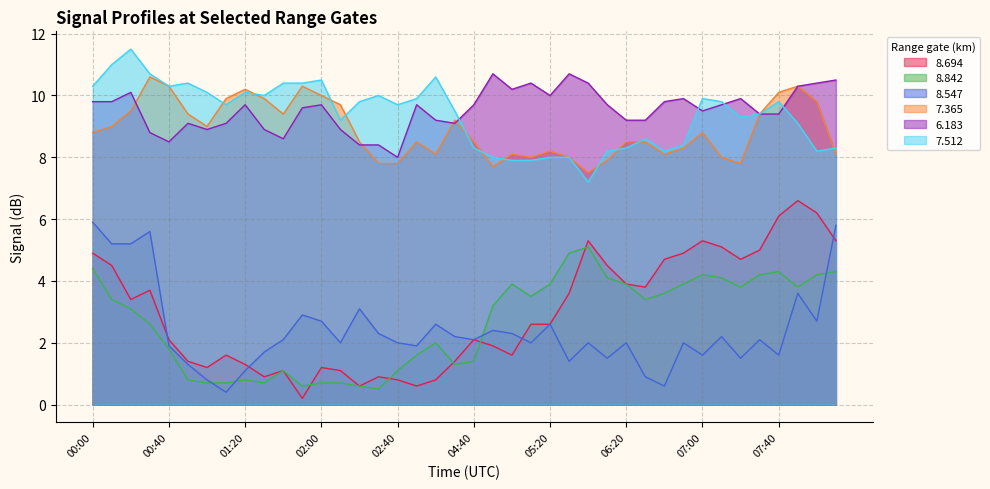

At which label does 8.842 first exceed 3?

00:00